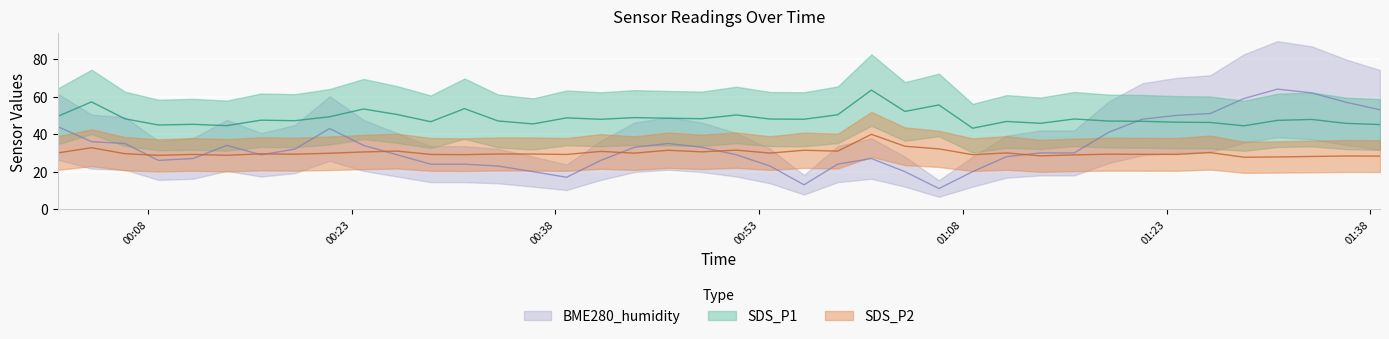

True or false: SDS_P2 and SDS_P1 cross at least once.

False